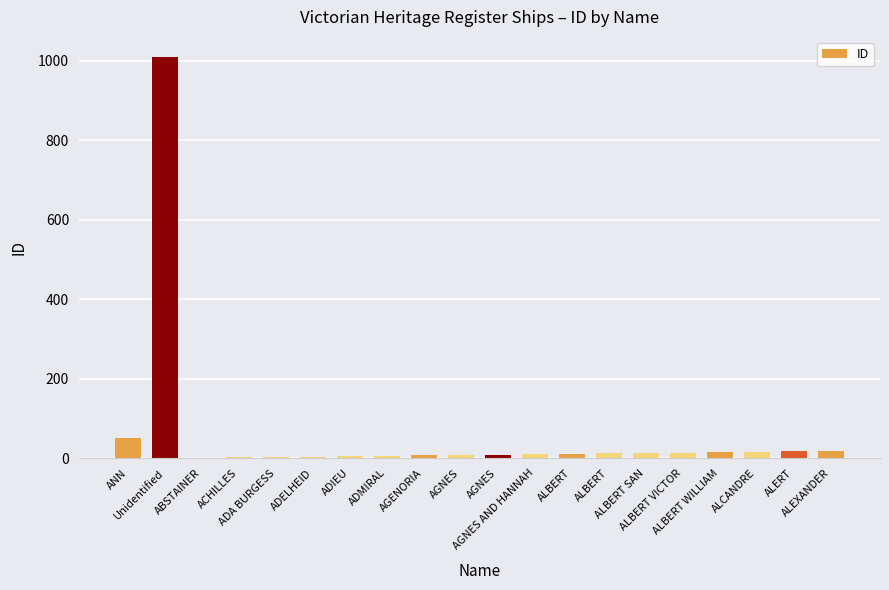

At which category does the chart reach its peak across all series?

Unidentified